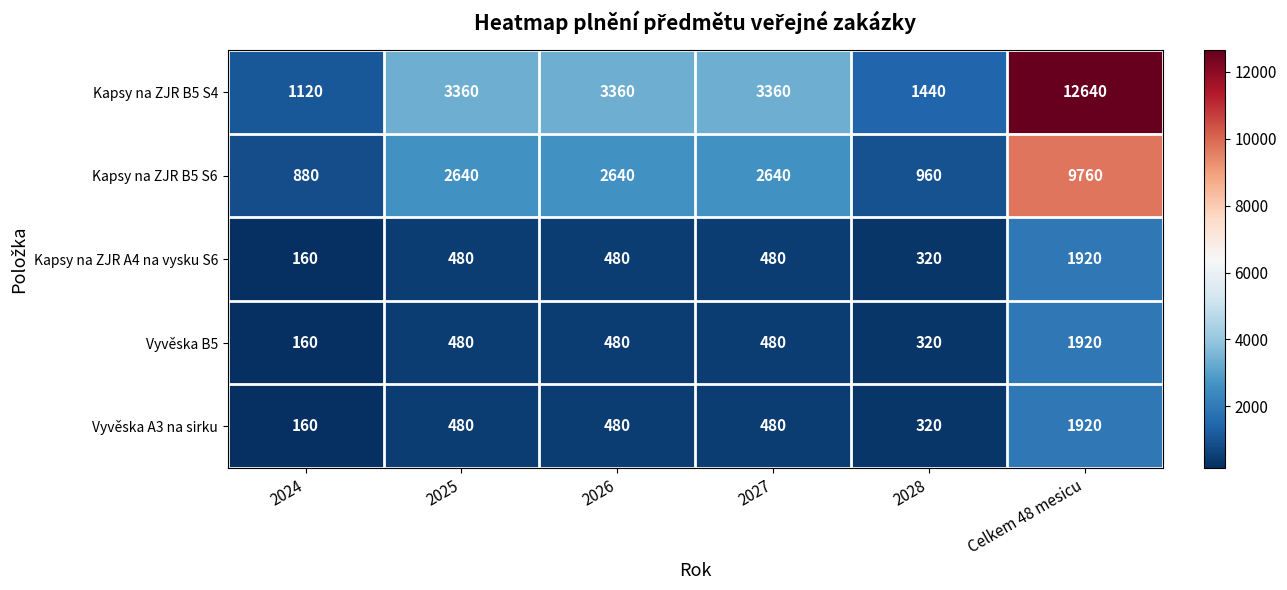

What is the spread (max minus min) of values at Celkem 48 mesicu?

10720